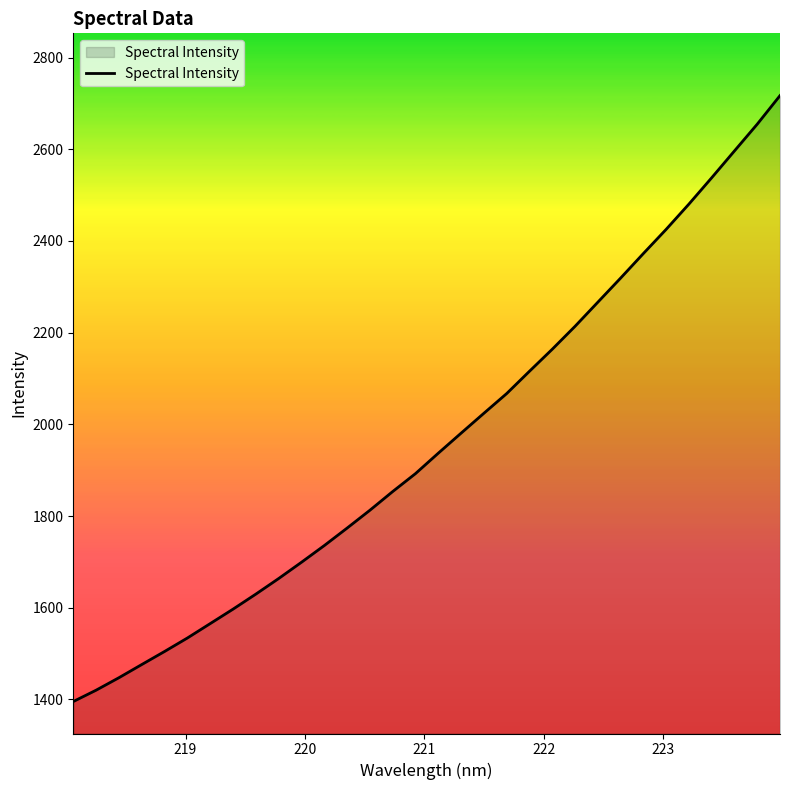

How many values are below 1937?

16